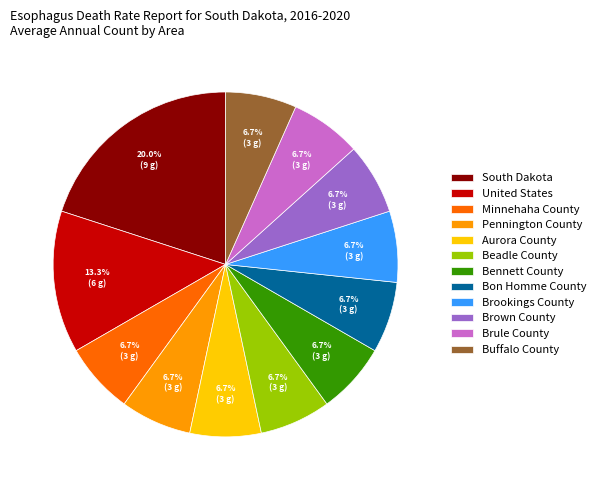

To the nearest percent, what percentage of the pie is Brown County?

7%